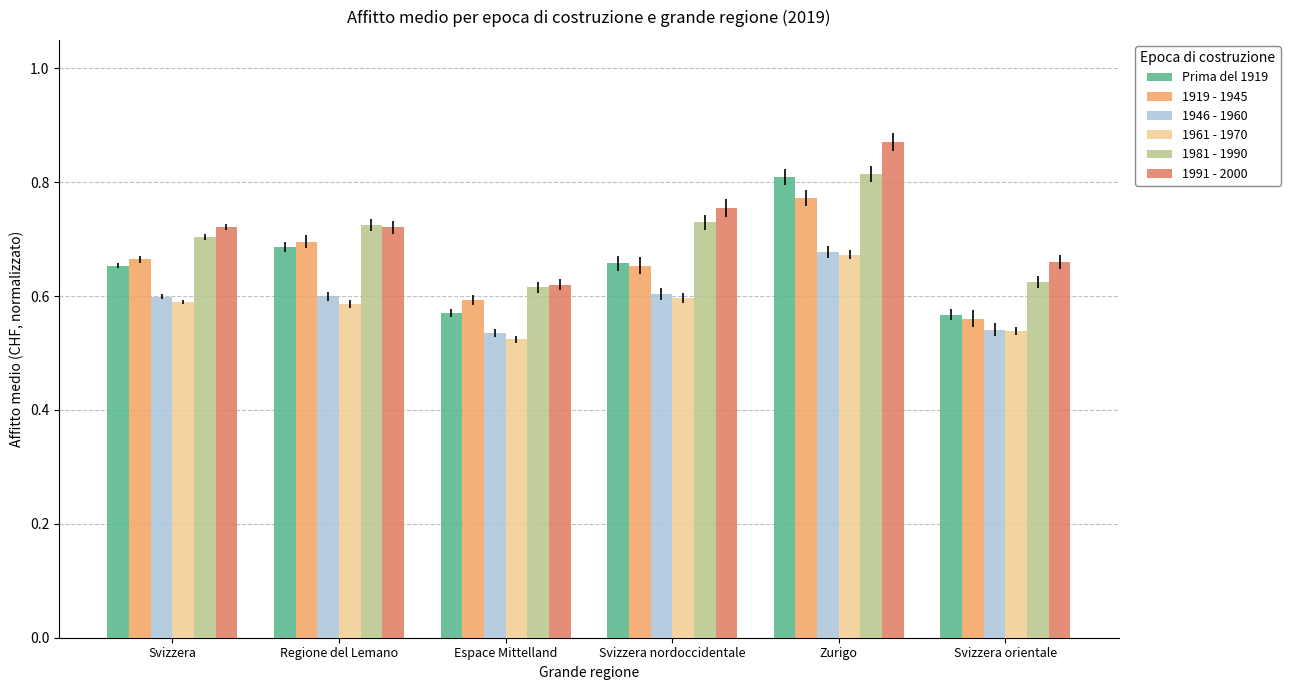

Which category has the highest value in the 1991 - 2000 series?

Zurigo